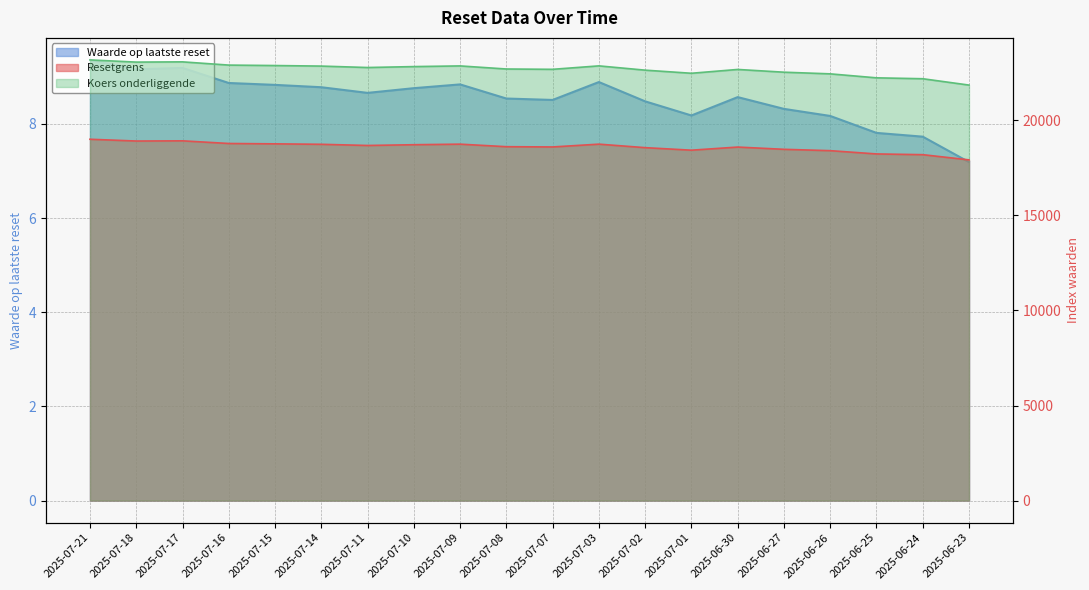

Which category has the lowest value in the Waarde op laatste reset series?

2025-06-23